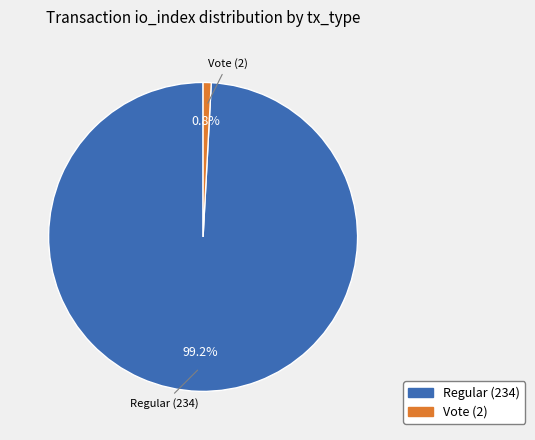

Is there any slice that represents more than half of the pie?

Yes